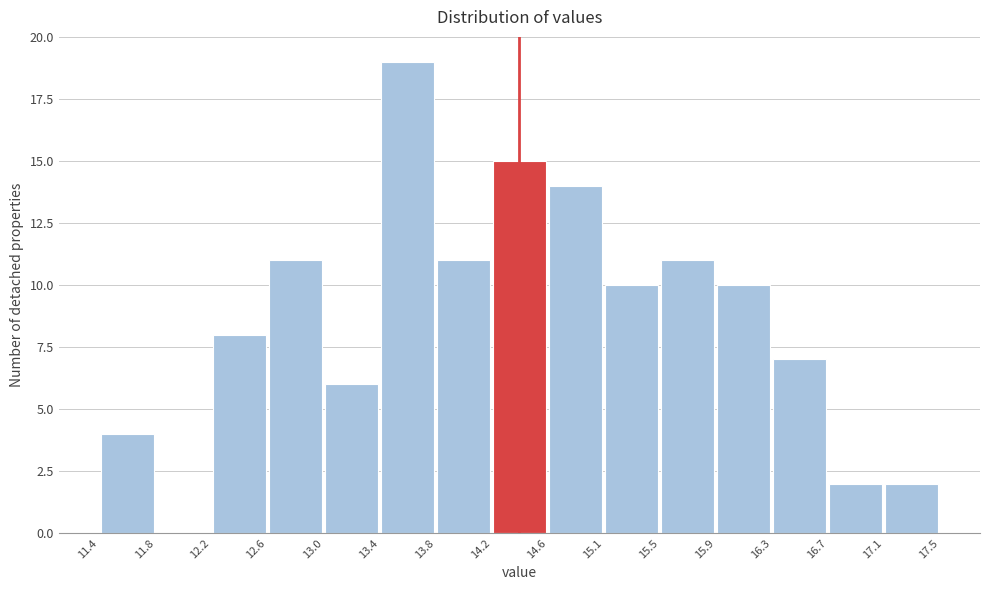

Reading left to right, list every bar in this chart as the range it spans on the x-axis followed by its height. The values are not printed on the chart, so give them approximately, as read against the axis.

11.4 to 11.8: 4
11.8 to 12.2: 0
12.2 to 12.6: 8
12.6 to 13.0: 11
13.0 to 13.4: 6
13.4 to 13.8: 19
13.8 to 14.2: 11
14.2 to 14.6: 15
14.6 to 15.1: 14
15.1 to 15.5: 10
15.5 to 15.9: 11
15.9 to 16.3: 10
16.3 to 16.7: 7
16.7 to 17.1: 2
17.1 to 17.5: 2